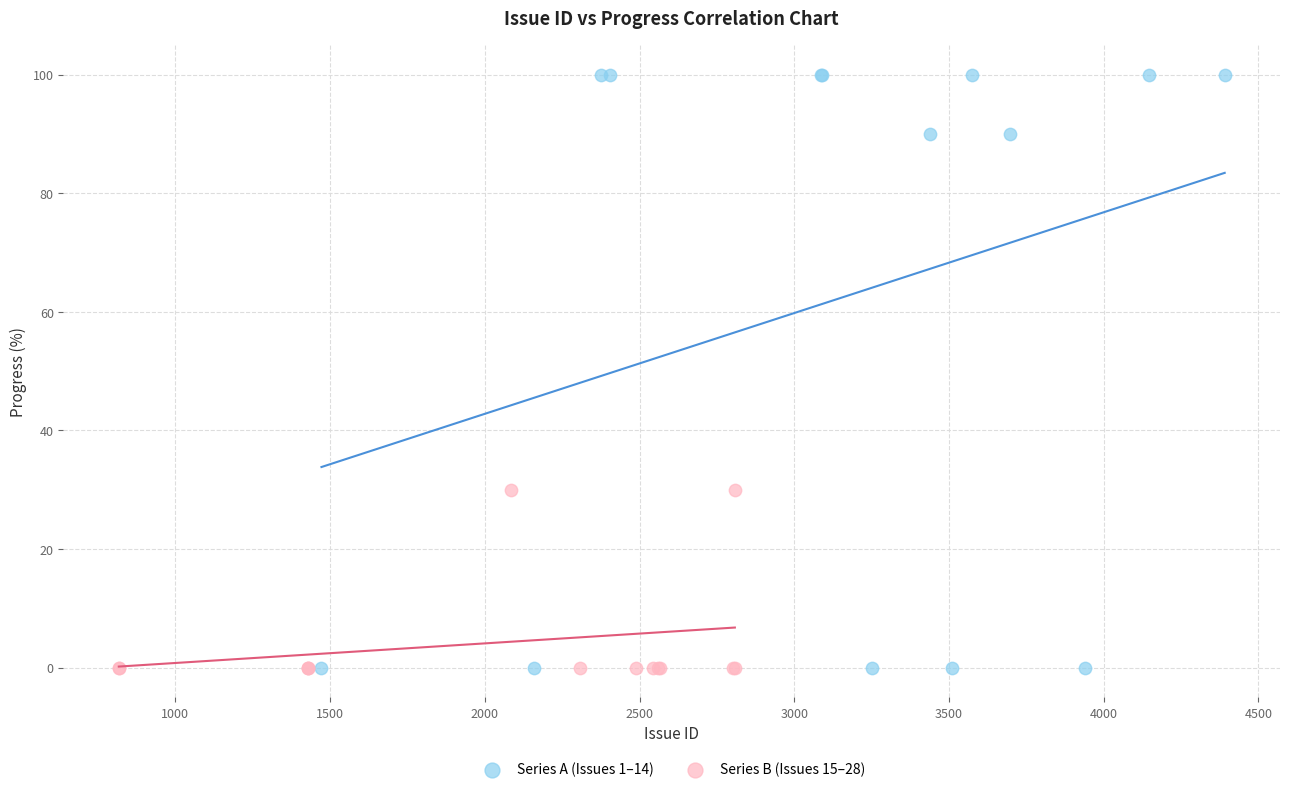

Which series has the widest spread of Y values?

Series A (Issues 1–14)